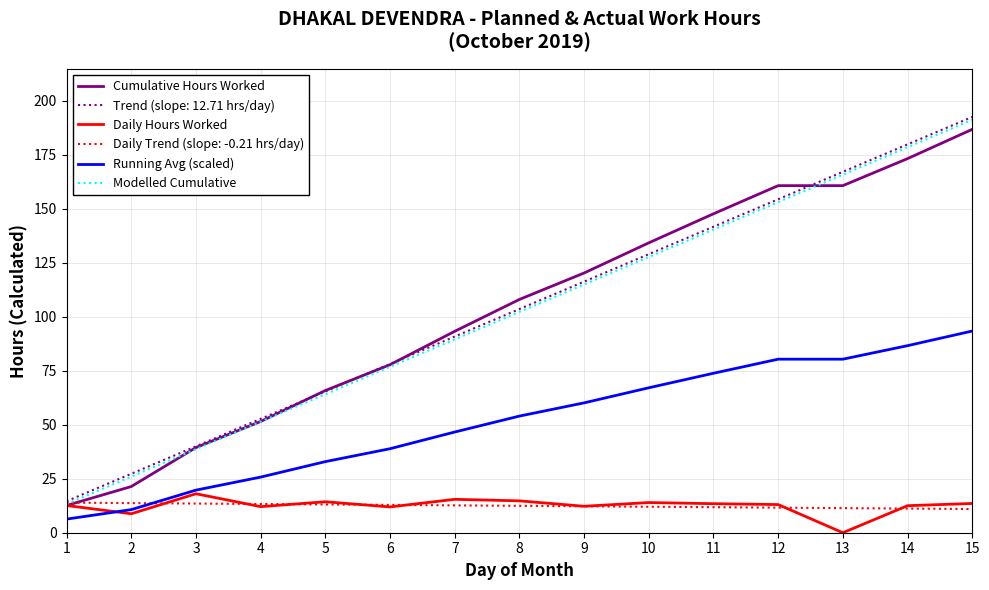

Is the value of Modelled Cumulative at 10 greater than the value of Cumulative Hours Worked at 13?

No